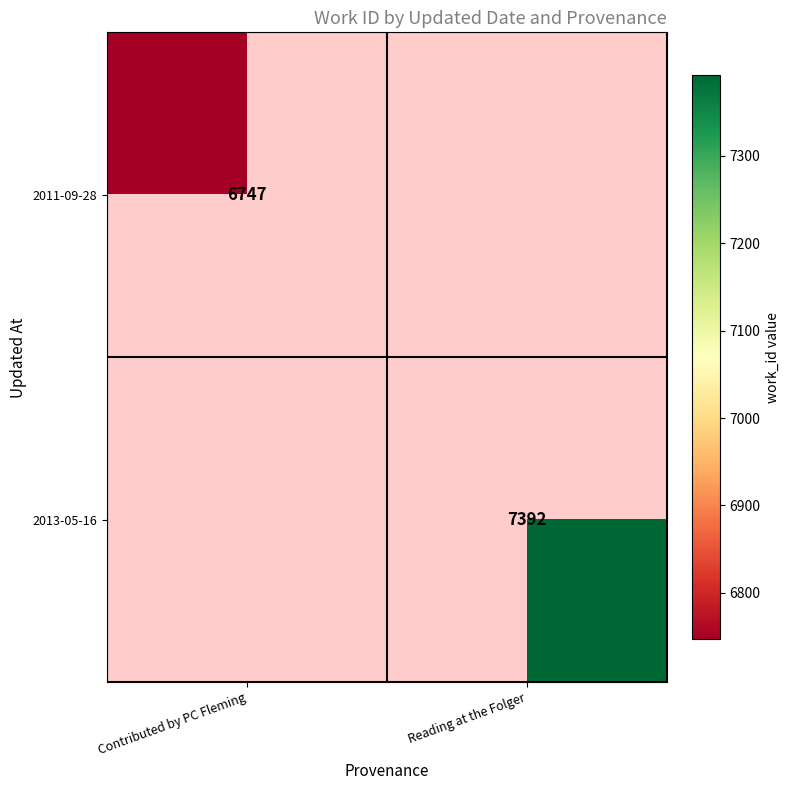

Is it true that 2013-05-16 equals 7392 at Reading at the Folger?

True